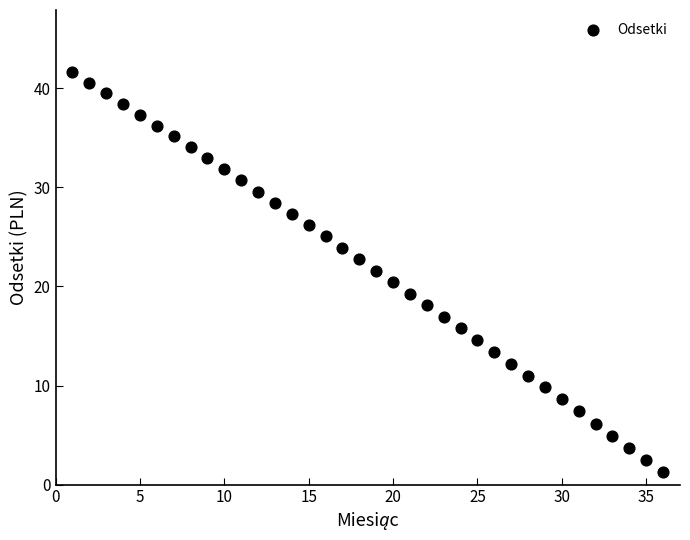

What is the range of Y values (max minus min)?

40.4